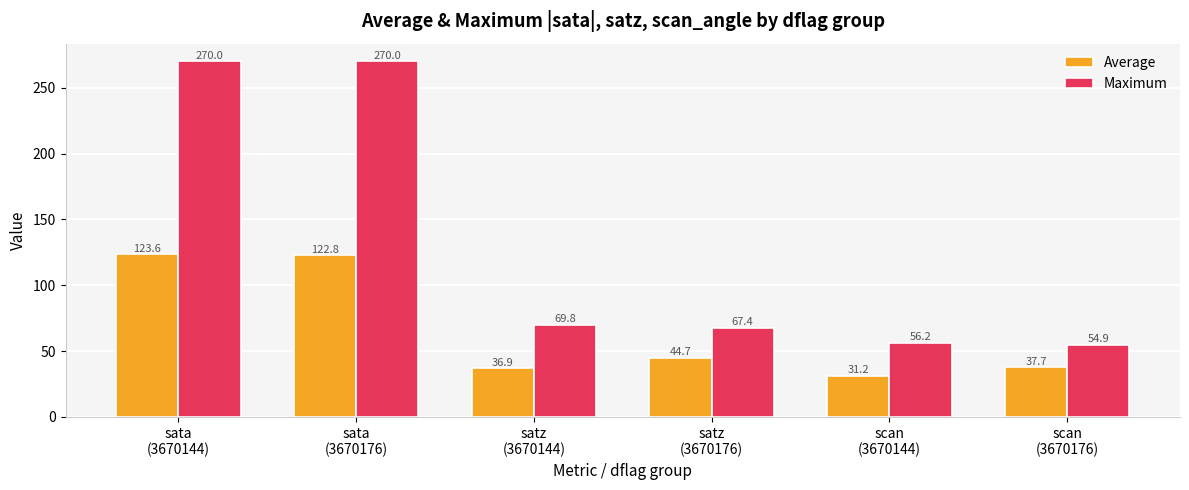

What is the label of the 6th bar from the right?

sata
(3670144)